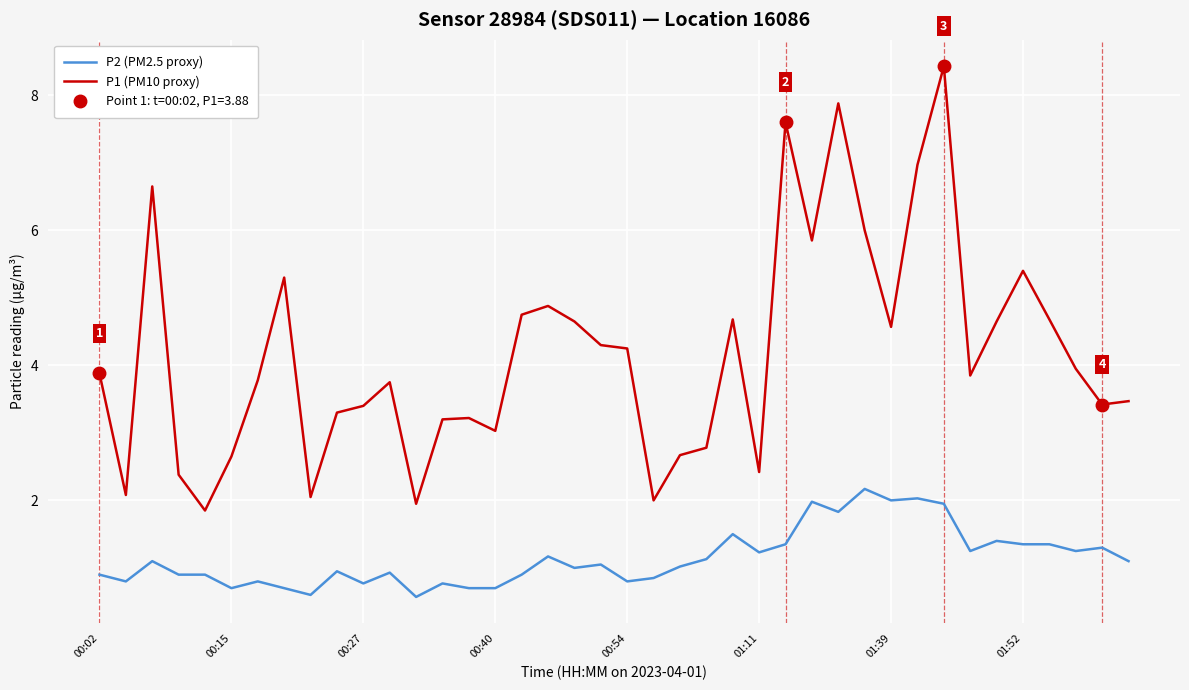

What is the difference between the maximum and minimum values in the P1 (PM10 proxy) series?

6.6